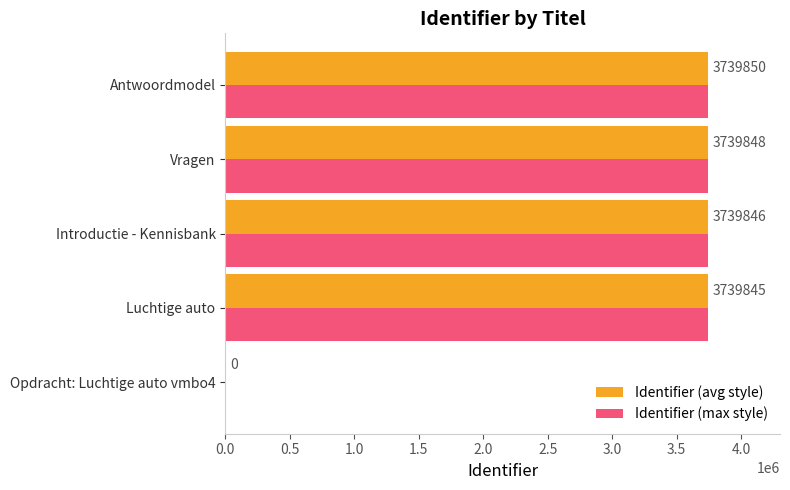

The Identifier (max style) series shows 3739845 at Luchtige auto. True or false?

True